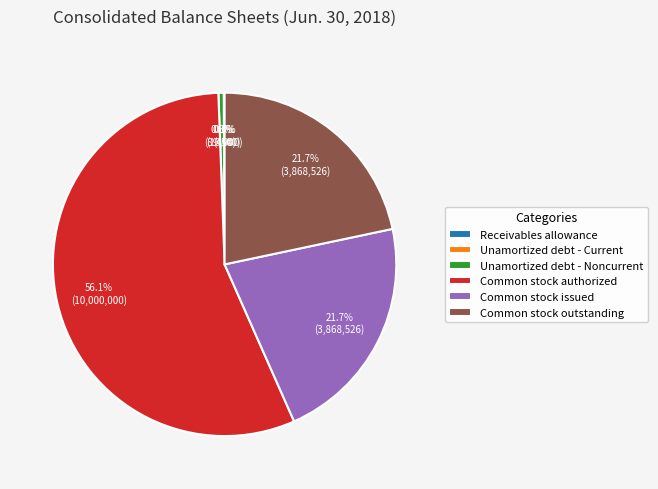

Does any single category account for the majority?

Yes